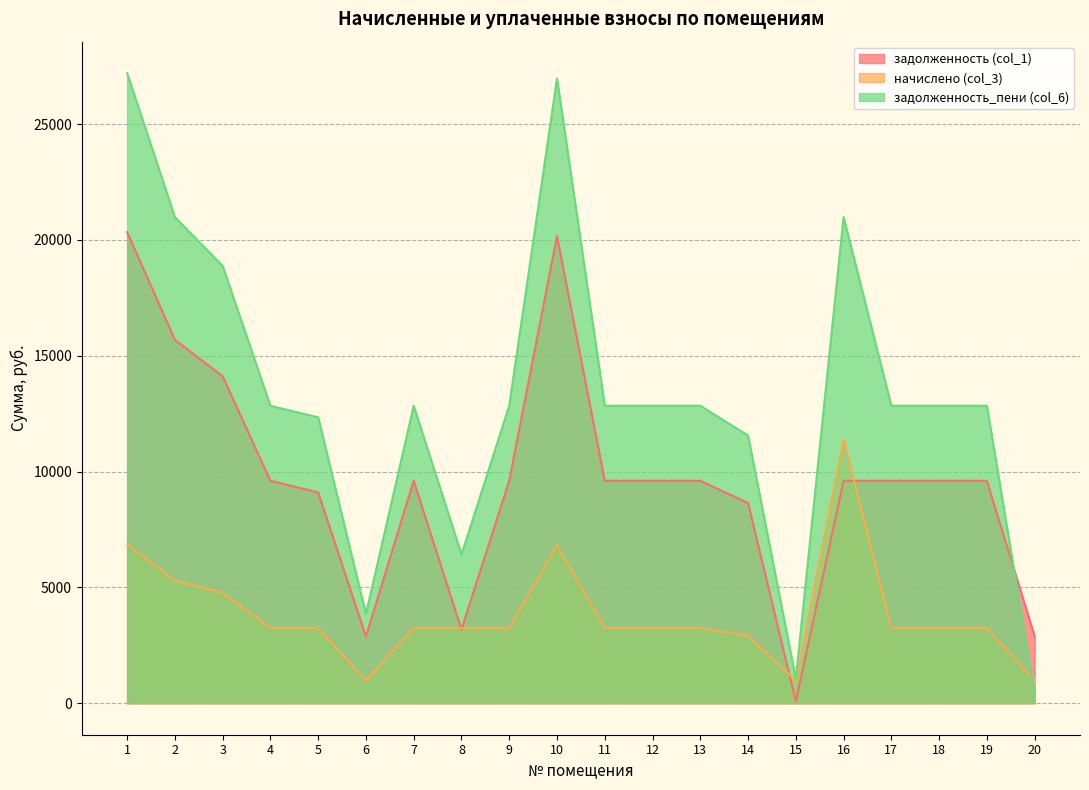

What is the sum of the начислено (col_3) values at 14 and 1?

9778.3